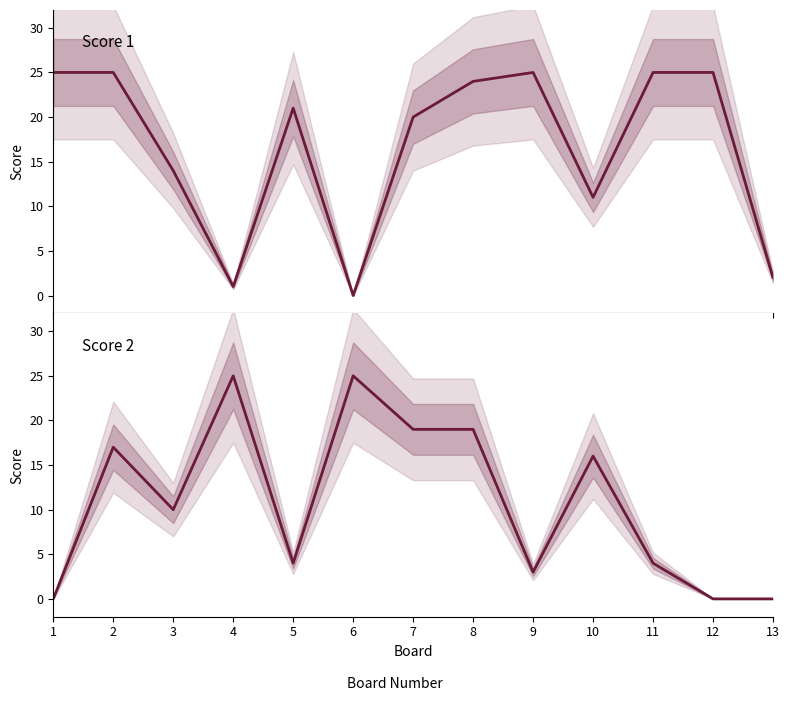

Where is Score 2 nearest to the value 12?

3